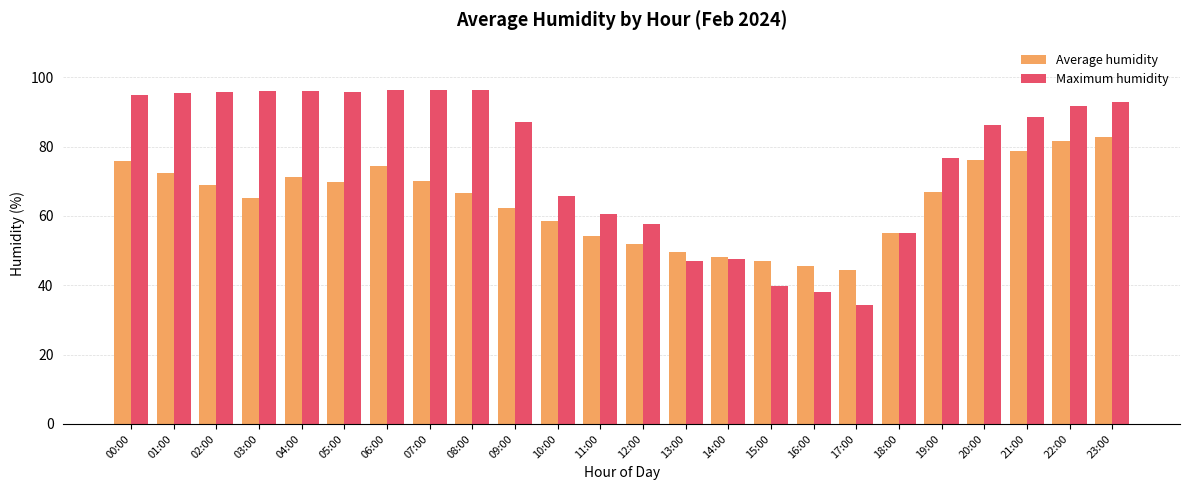

How many values in the Maximum humidity series are below 88?

12